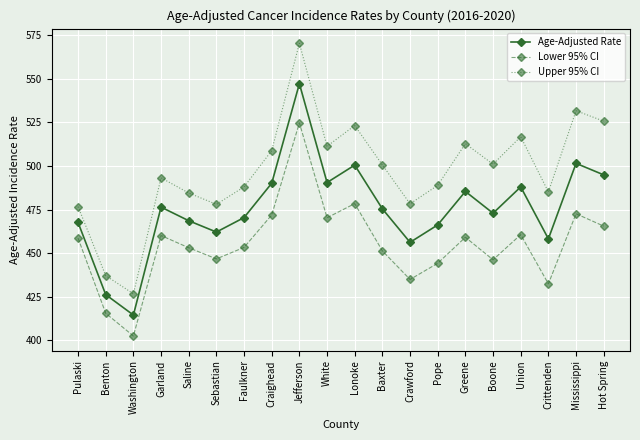

Which series has the largest range (max minus min)?

Upper 95% CI